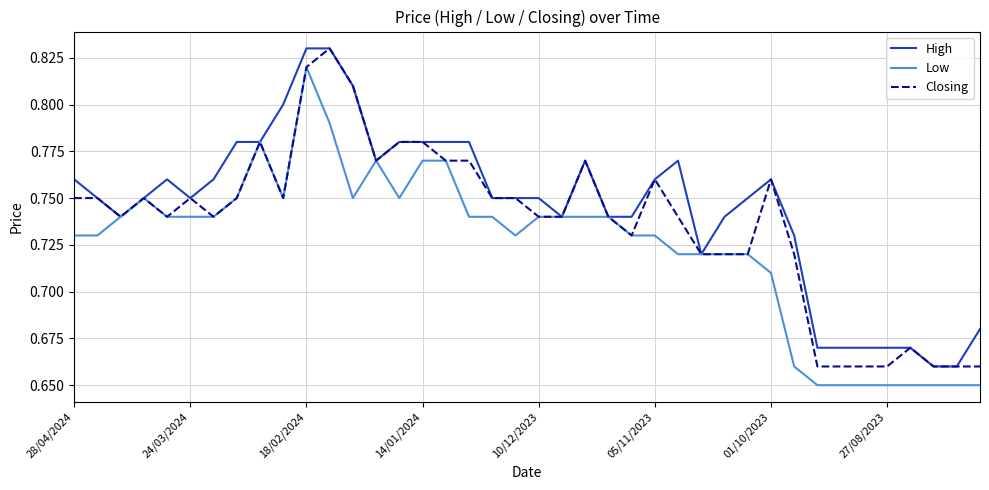

Which series has the largest total across all categories?

High